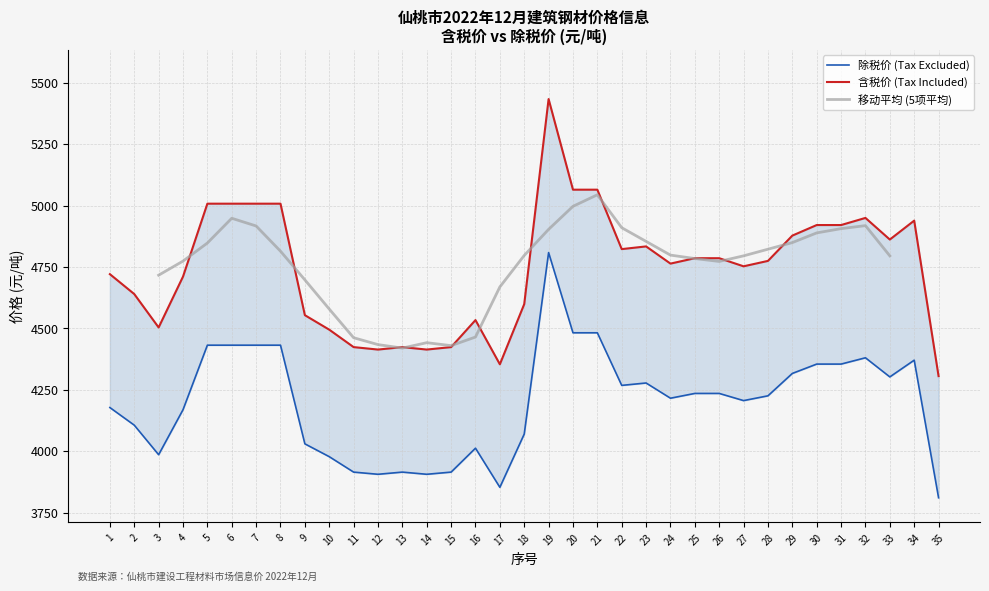

Which category has the highest value in the 除税价 (Tax Excluded) series?

19